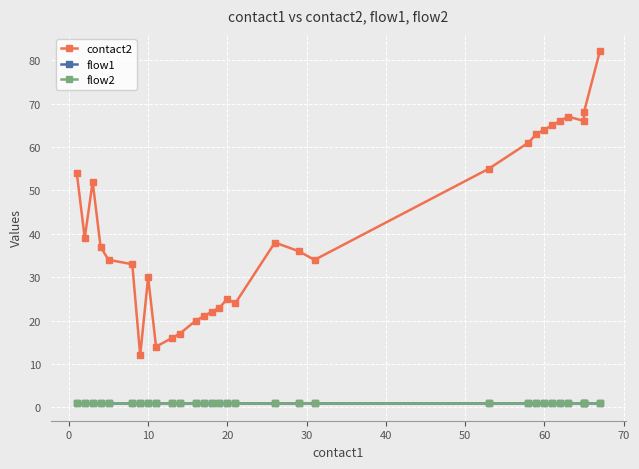

The contact2 series shows 22 at 19. True or false?

False